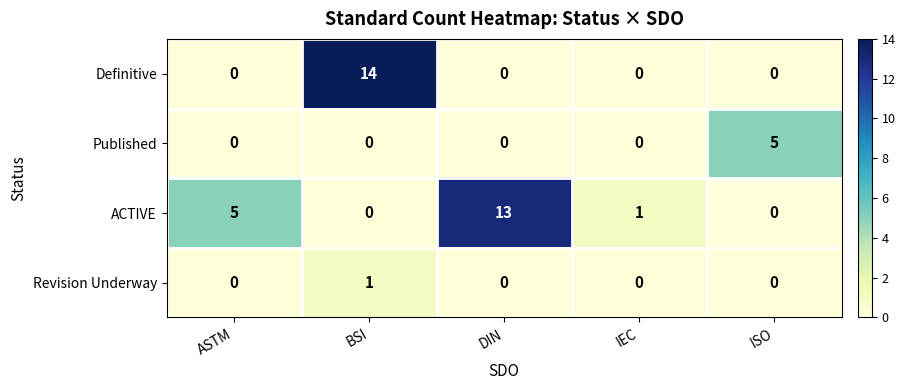

At how many categories does at least one series exceed 7?

2